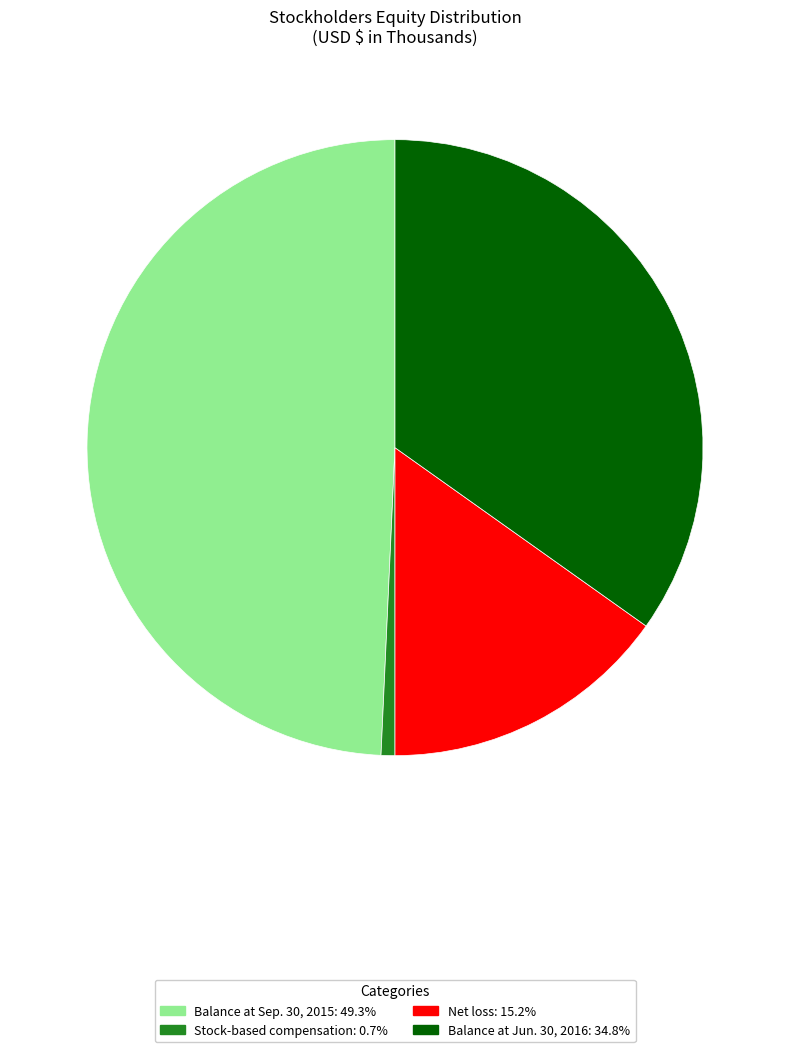

True or false: Balance at Jun. 30, 2016 accounts for 35% of the total.

True